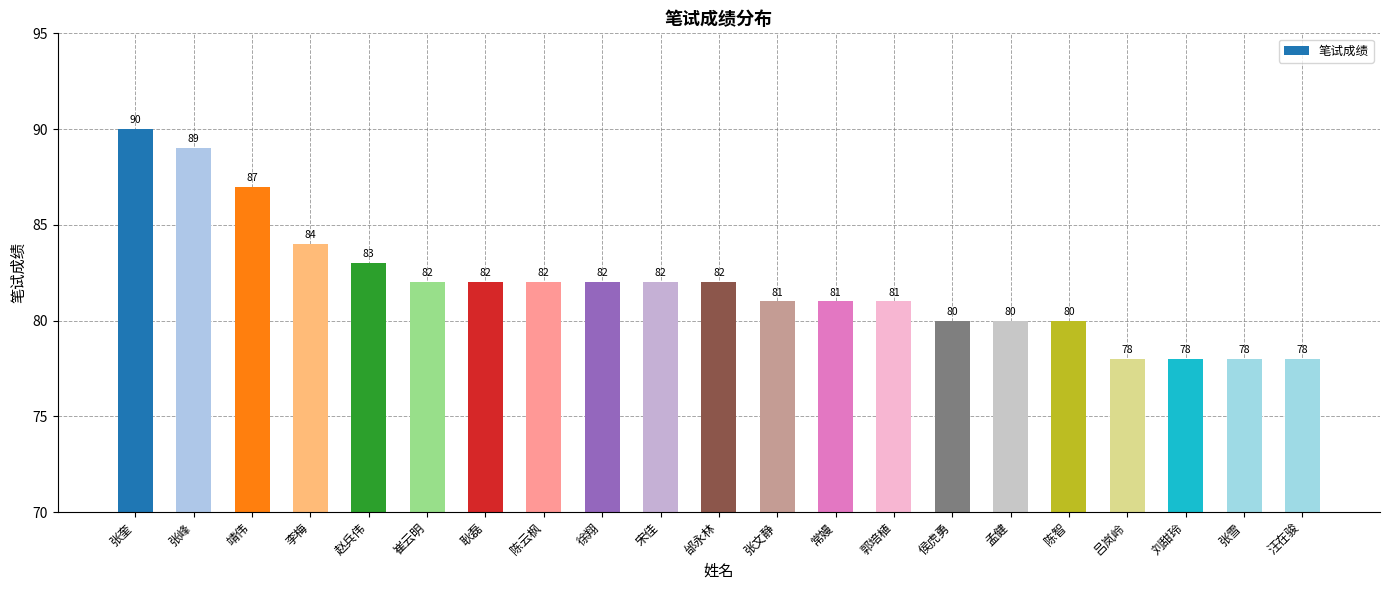

Between 李梅 and 孟健, which is larger?

李梅